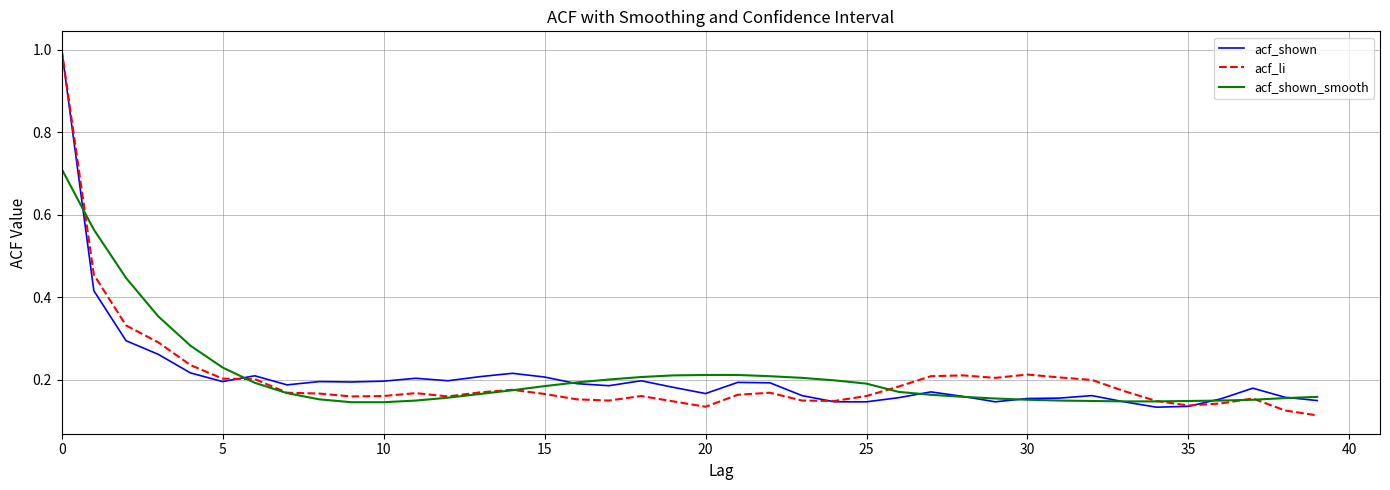

At how many categories does at least one series exceed 0?

40